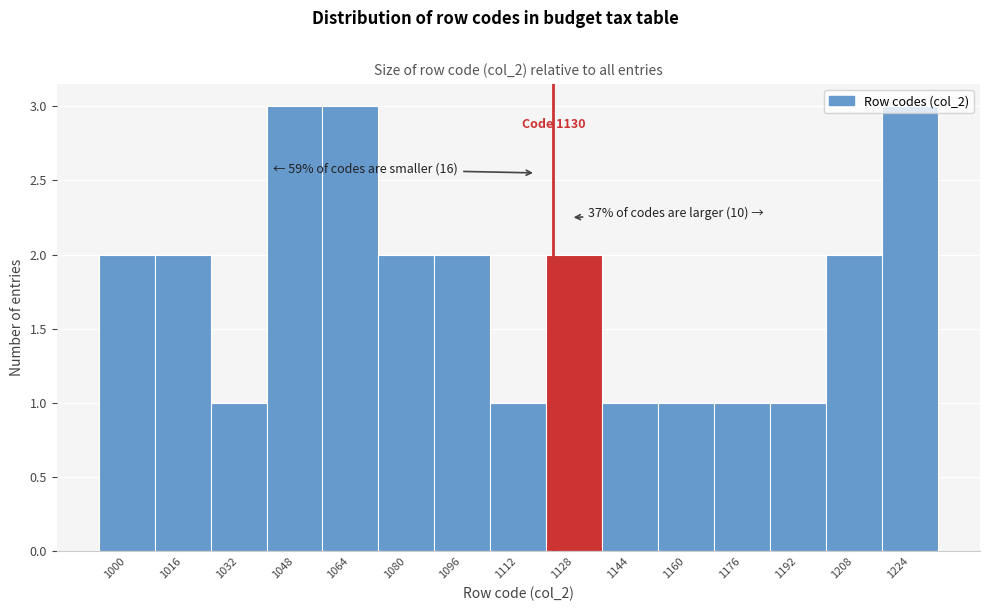

What is the ratio of the value at 1192 to the value at 1032?

1.0